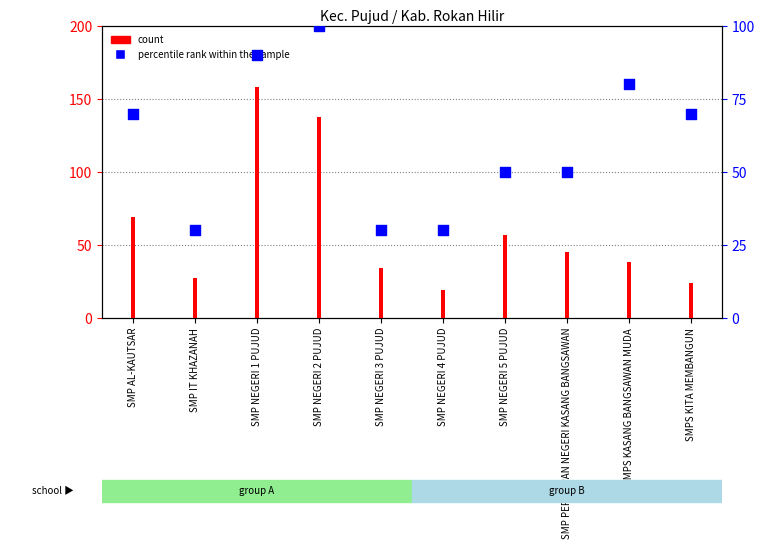

What is the total value across all series at SMPS KITA MEMBANGUN?

94